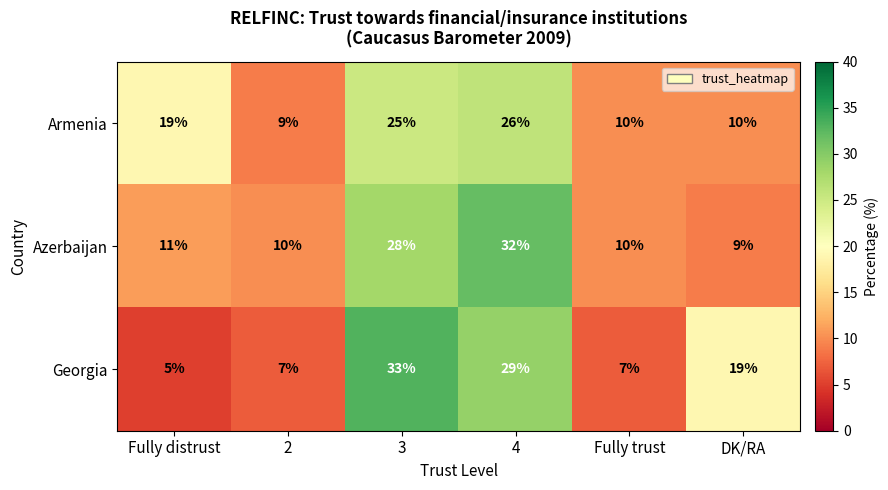

Read the Azerbaijan value at 4.

32